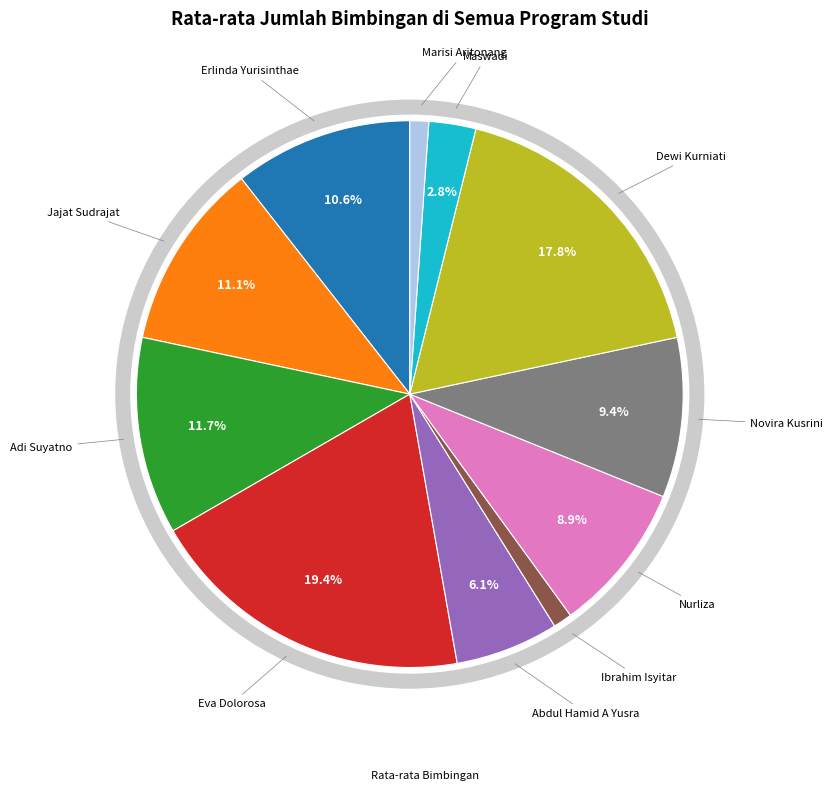

To the nearest percent, what is the average slice percentage?

9%